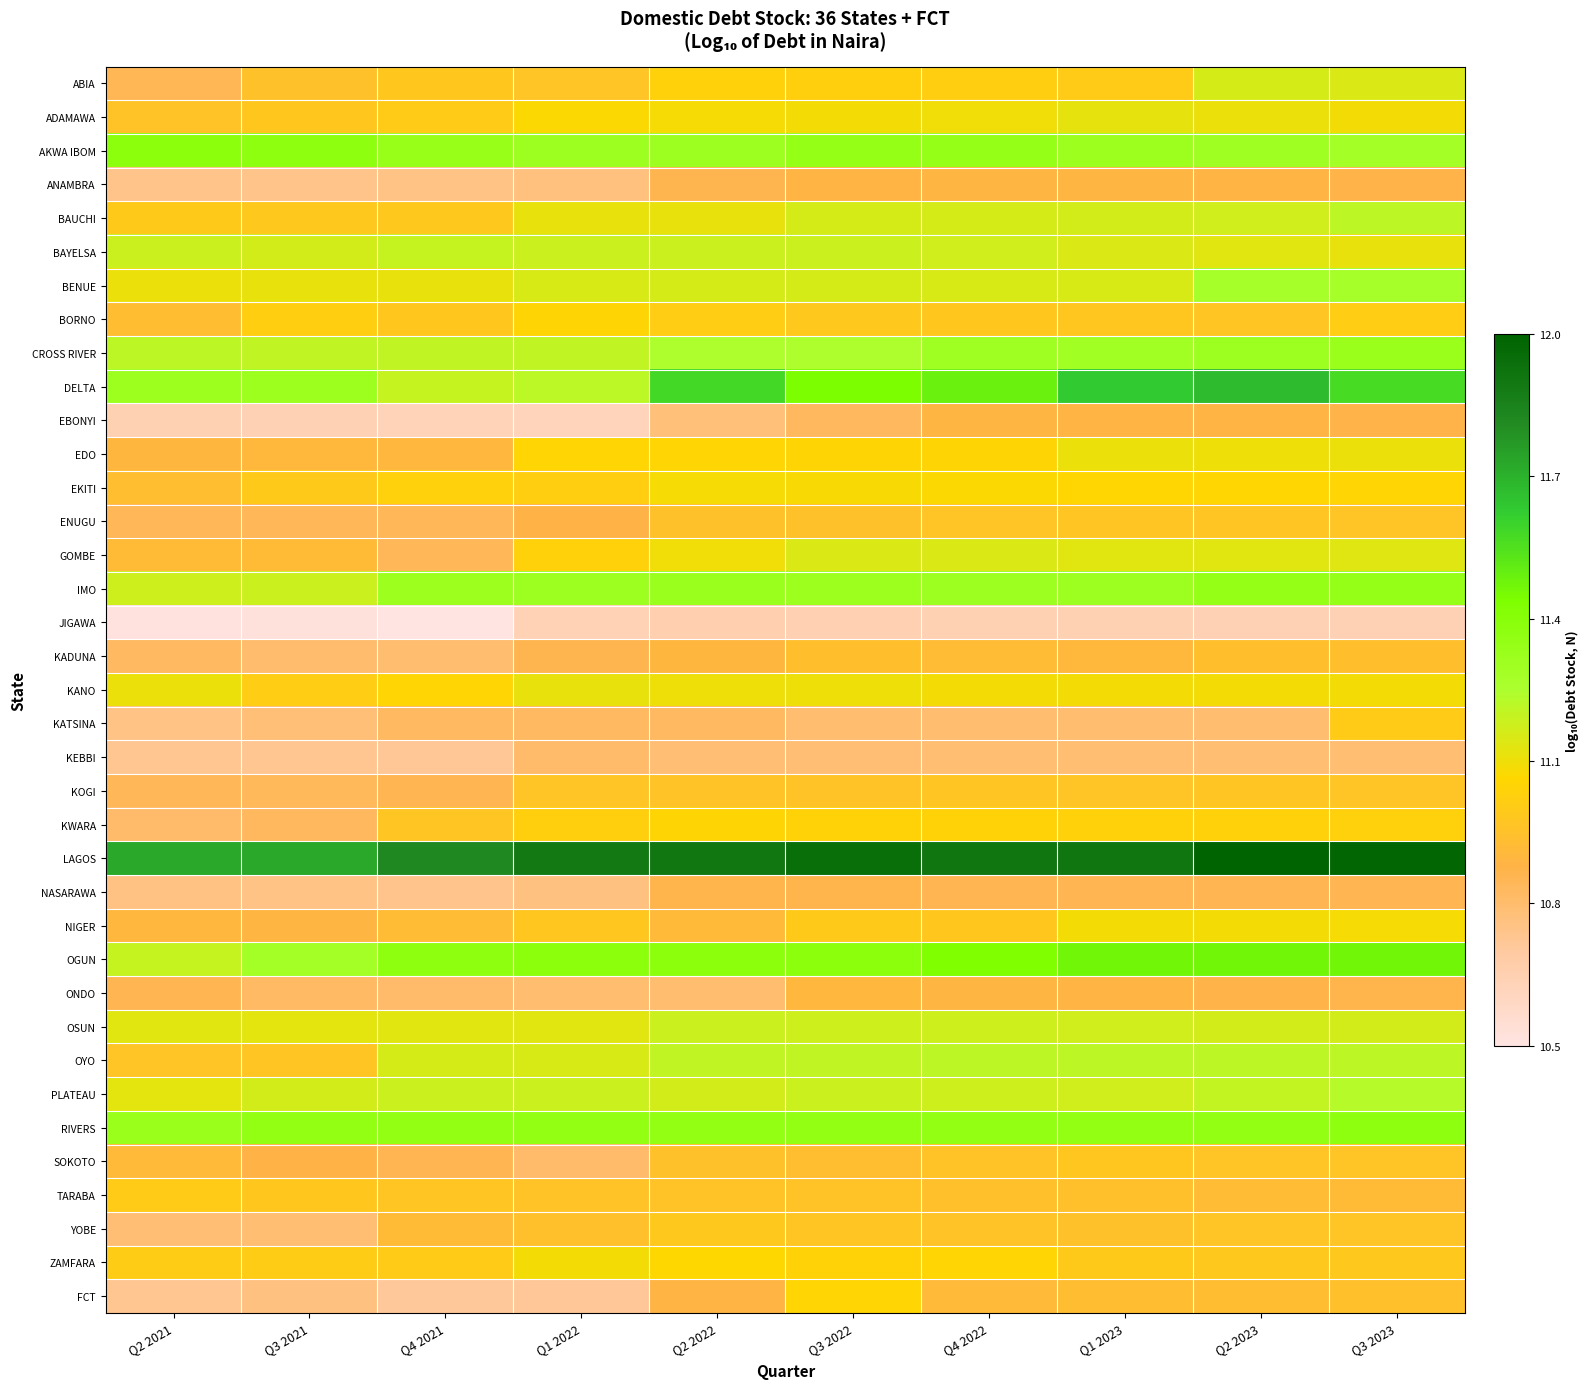

What is the total value across all series at Q2 2023?

410.6